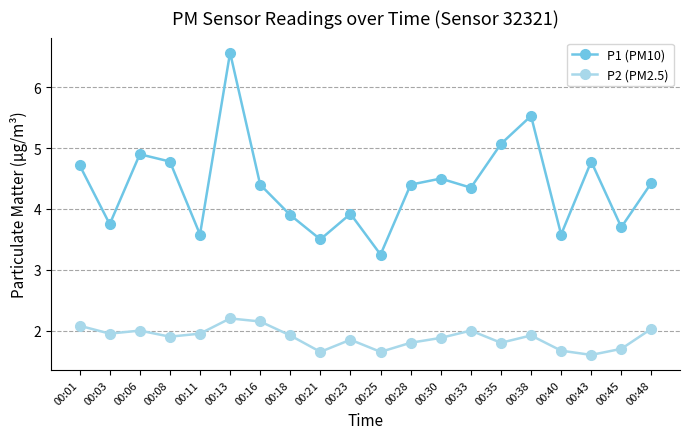

What is the sum of the P2 (PM2.5) values at 00:06 and 00:30?

3.9